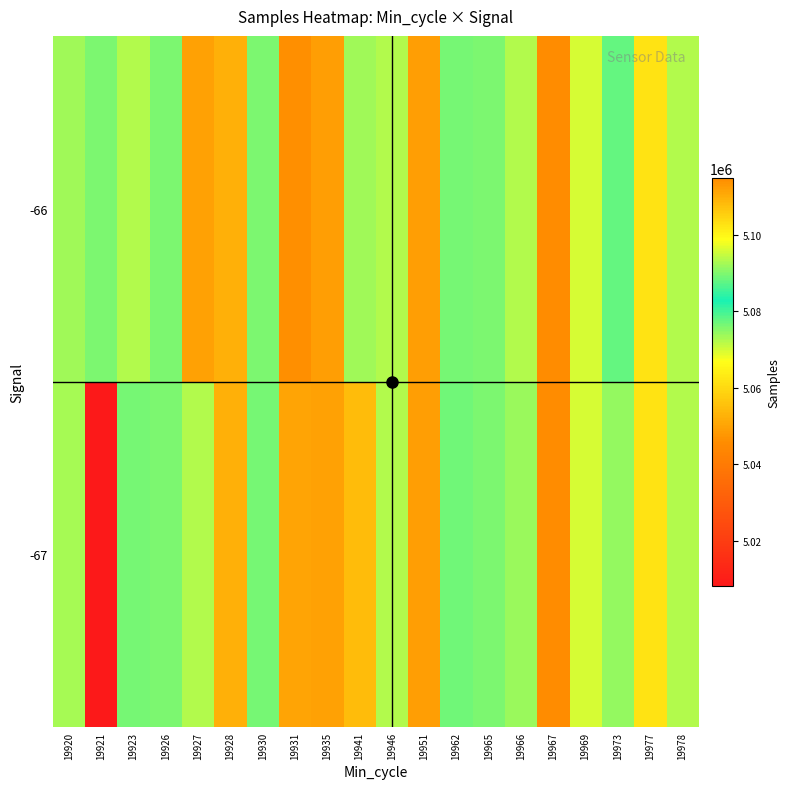

Reading right to left, list all the values displayed in this chart.

-67: 19978=5093684	19977=5102817	19973=5074464	19969=5095882	19967=5114954	19966=5091940	19965=5089886	19962=5076680	19951=5112261	19946=5093417	19941=5108276	19935=5111859	19931=5111266	19930=5076552	19928=5109817	19927=5093513	19926=5089931	19923=5076528	19921=5008266	19920=5092564
-66: 19978=5093684	19977=5102817	19973=5088036	19969=5095882	19967=5114954	19966=5093513	19965=5089886	19962=5076528	19951=5112261	19946=5093417	19941=5092043	19935=5112261	19931=5114305	19930=5089886	19928=5109882	19927=5111816	19926=5089886	19923=5093684	19921=5089567	19920=5092043